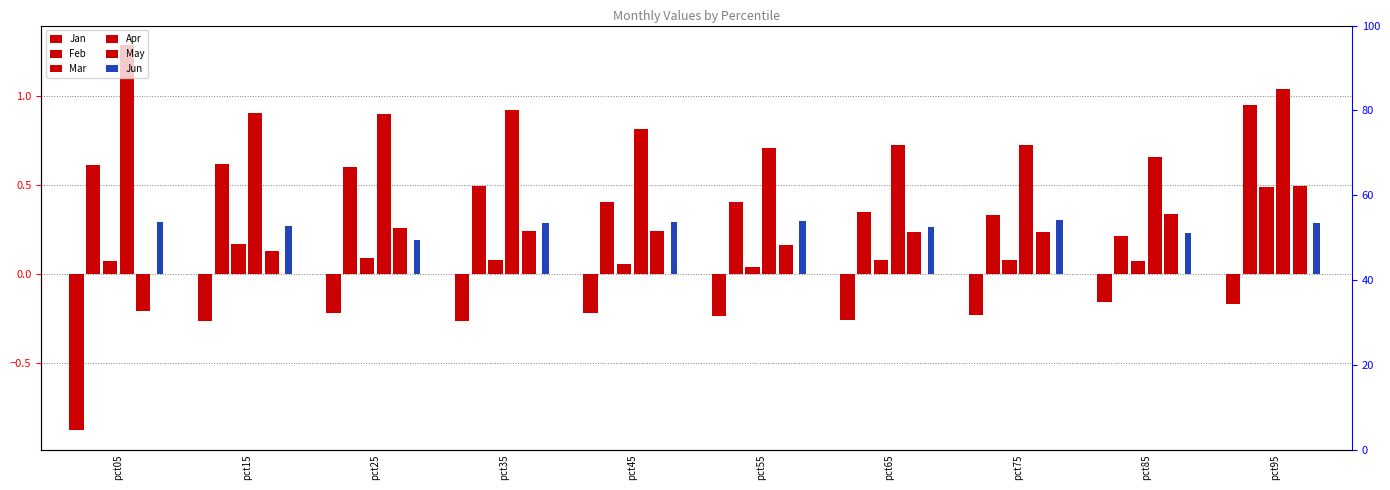

True or false: Jun has a value of 0.3 at pct25.

False